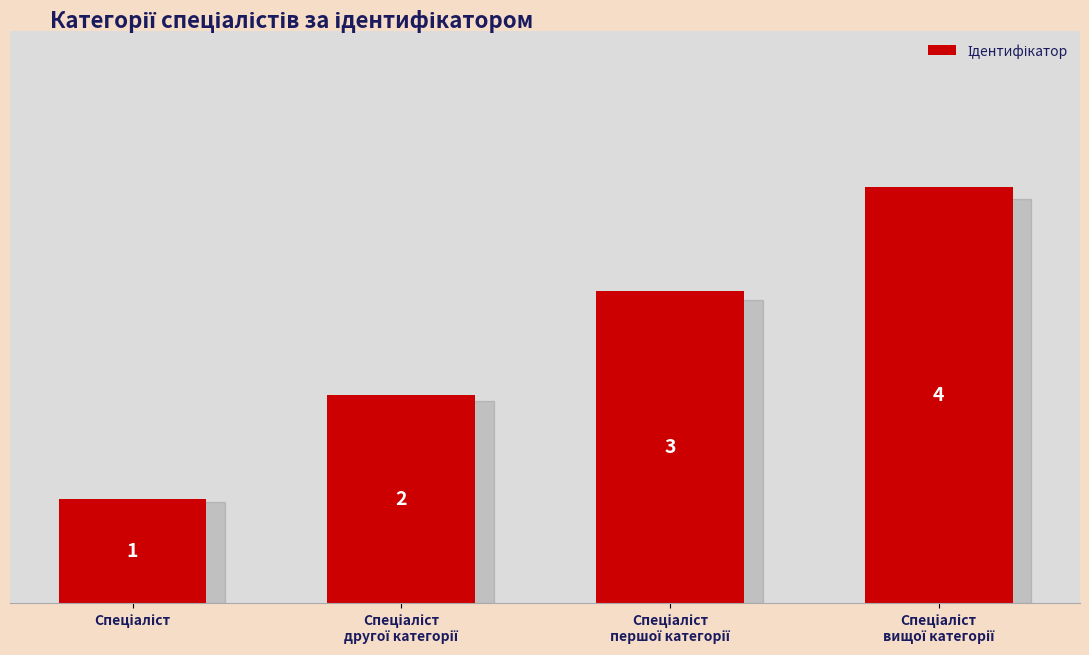

What is the greatest value displayed?

4